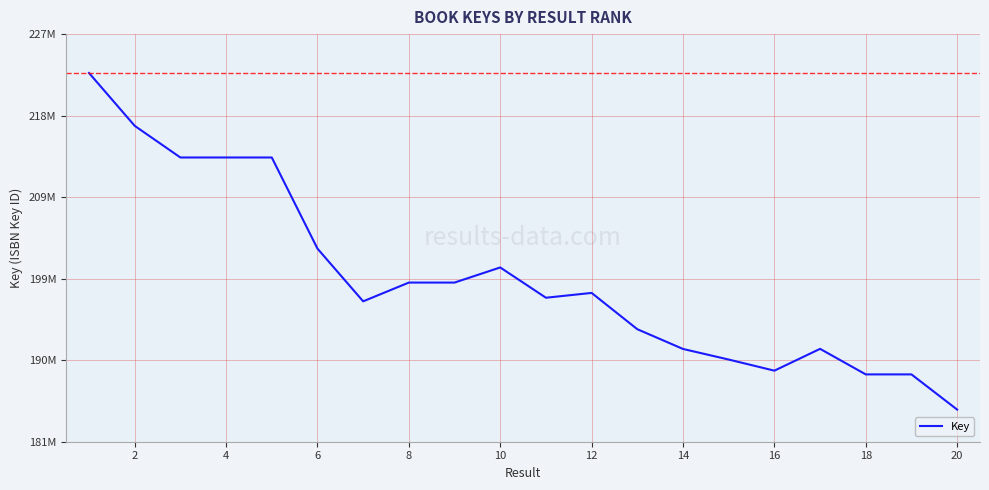

What is the average value?

199288754